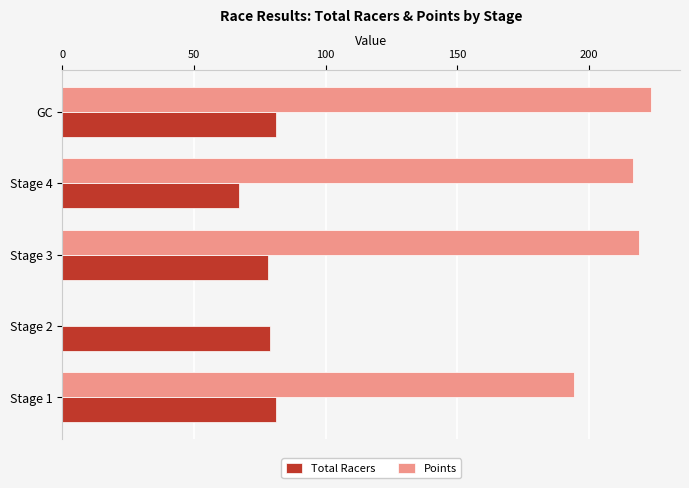

What is the sum of the Points values at Stage 1 and Stage 3?

413.4